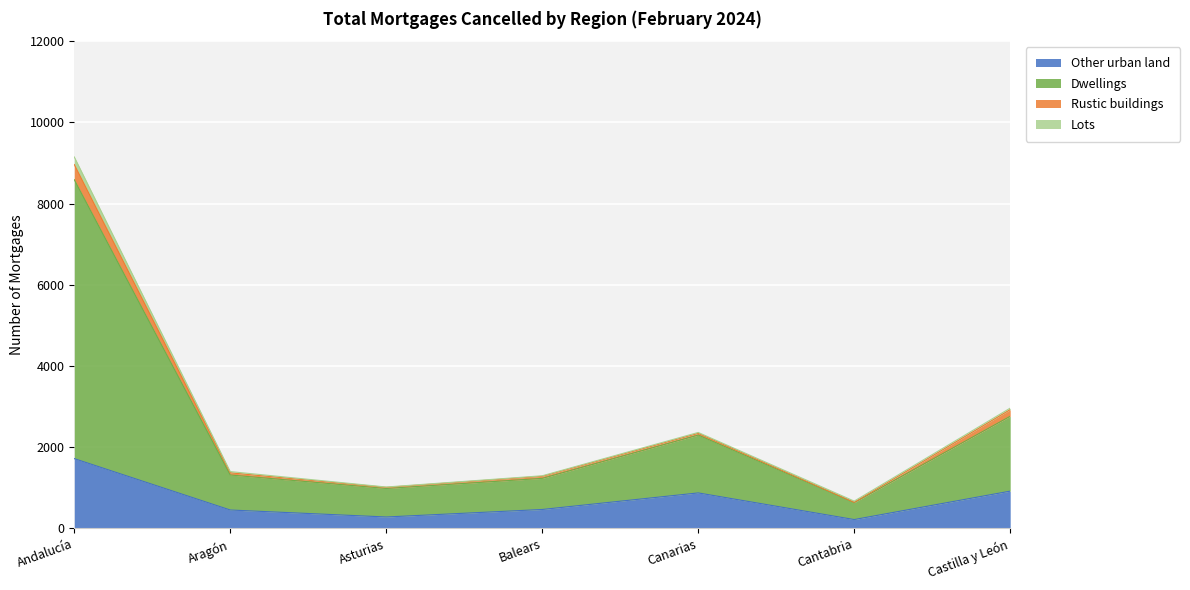

What position from the left is Castilla y León?

7